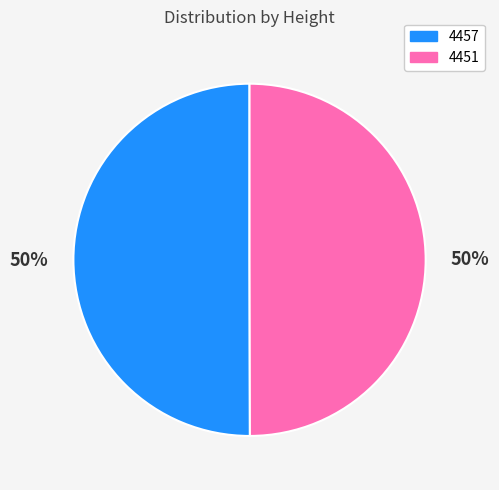

Is it true that 4451 is 55% of the pie?

False